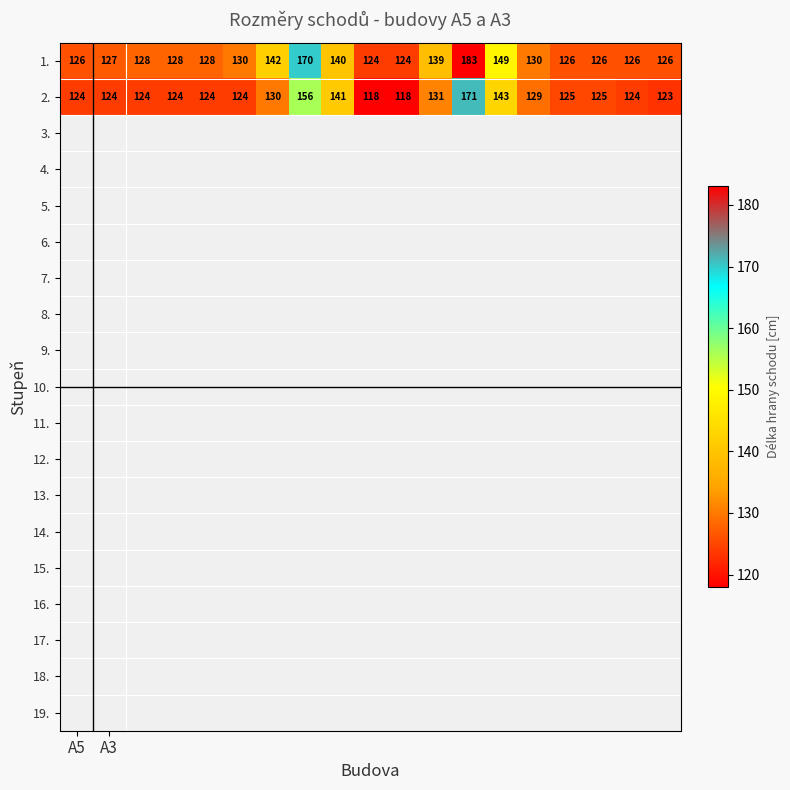

What is the minimum value for 1.?

124